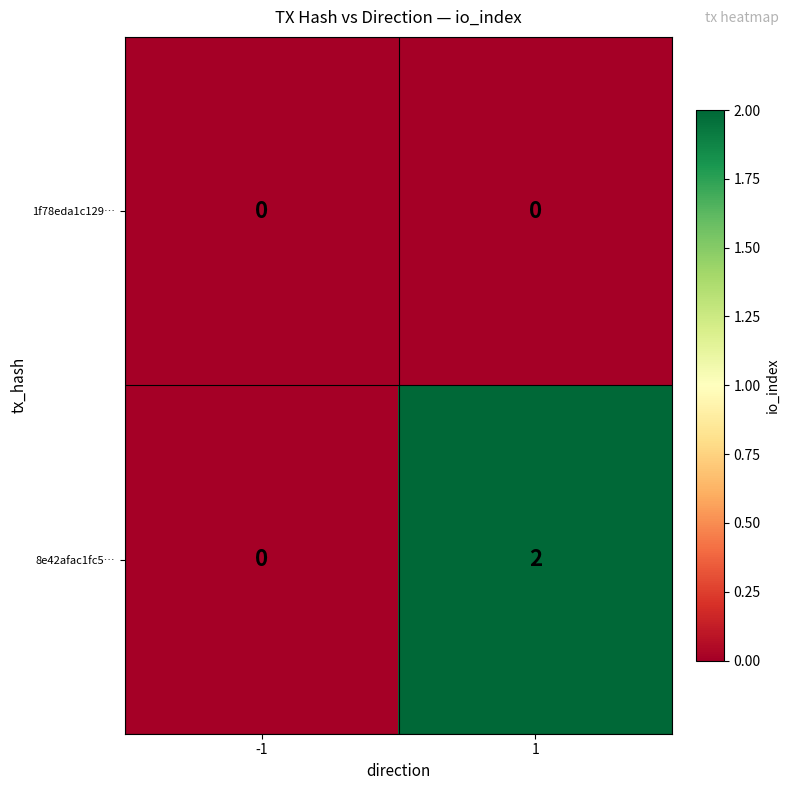

Rank the series by their maximum value, from highest to lowest.

8e42afac1fc5…, 1f78eda1c129…